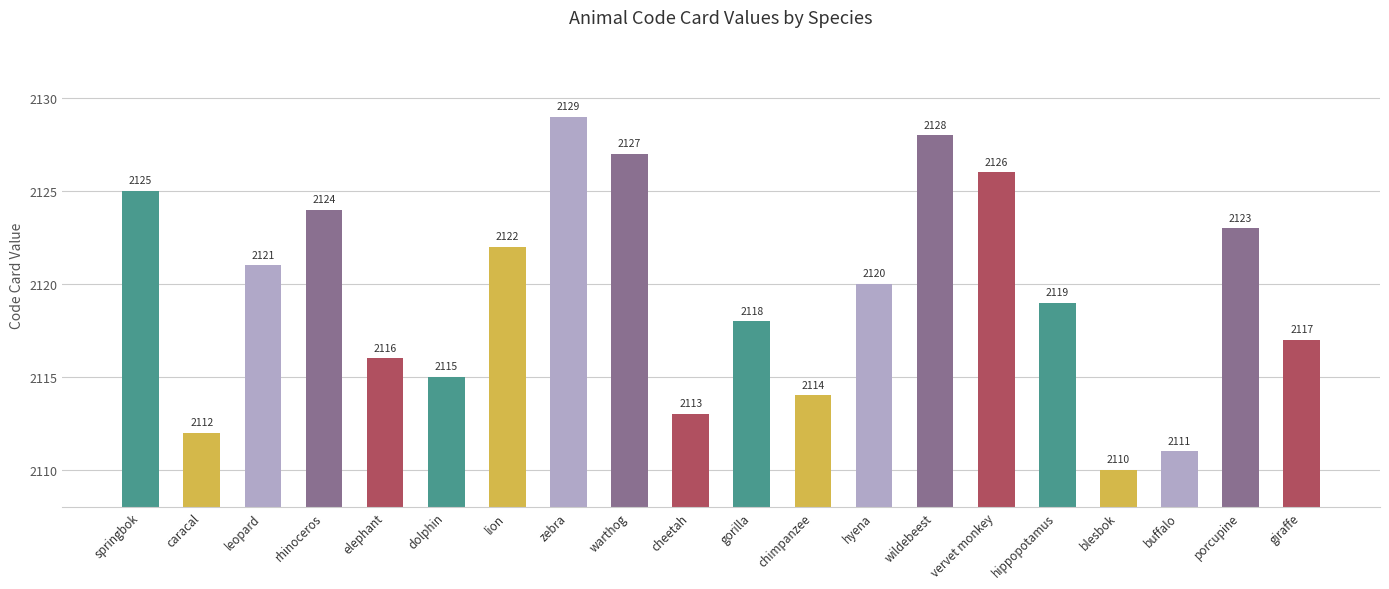

What is the sum of all values?

42390